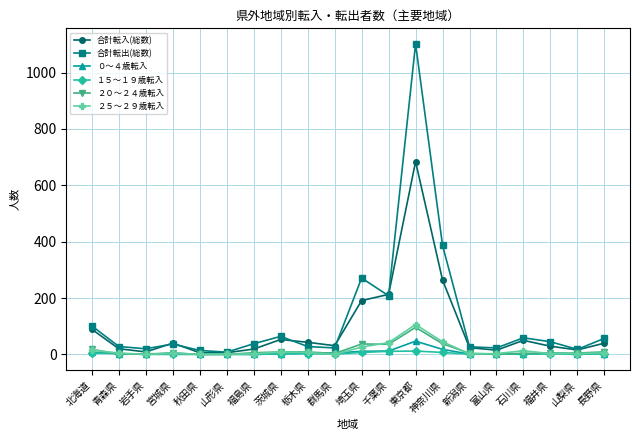

What is the label of the 9th point from the left?

栃木県